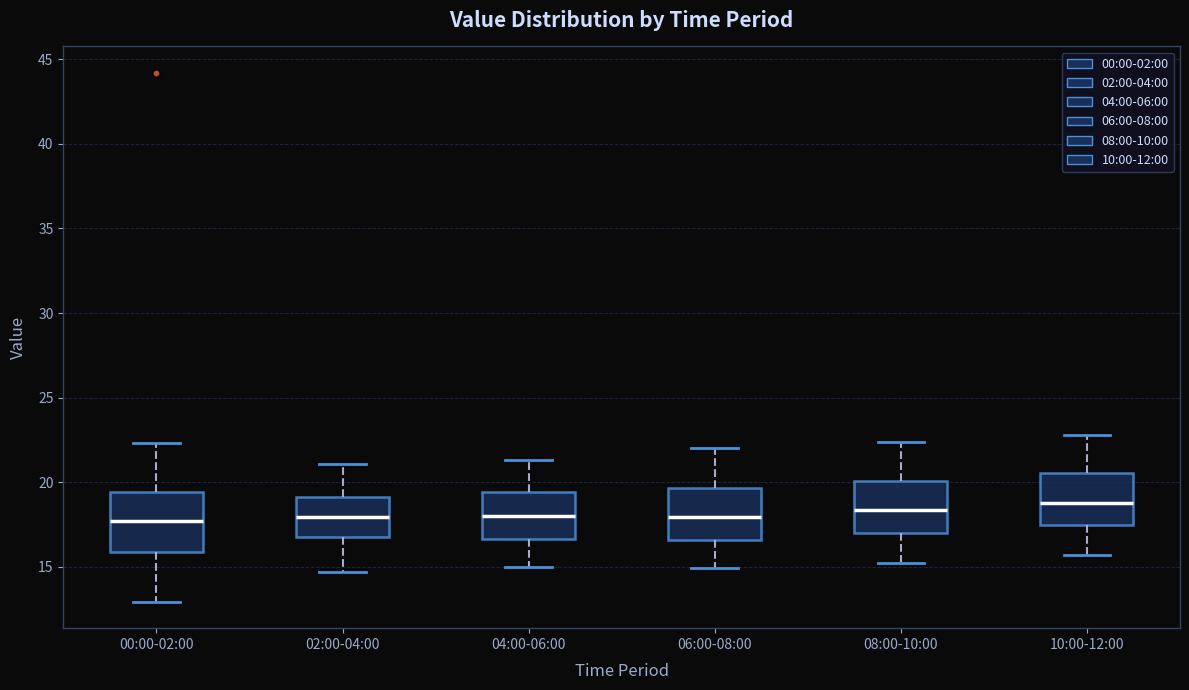

Reading left to right, read every box against the y-axis: the position of its median line, the range the box covers, and the ends of its whiskers. The values are not printed on the chart, so give them approximately, as read against the axis.

00:00-02:00: median 17.5, box 16.0 to 19.5, whiskers 13.0 to 22.5
02:00-04:00: median 18.0, box 17.0 to 19.0, whiskers 14.5 to 21.0
04:00-06:00: median 18.0, box 16.5 to 19.5, whiskers 15.0 to 21.5
06:00-08:00: median 18.0, box 16.5 to 19.5, whiskers 15.0 to 22.0
08:00-10:00: median 18.5, box 17.0 to 20.0, whiskers 15.0 to 22.5
10:00-12:00: median 19.0, box 17.5 to 20.5, whiskers 15.5 to 23.0